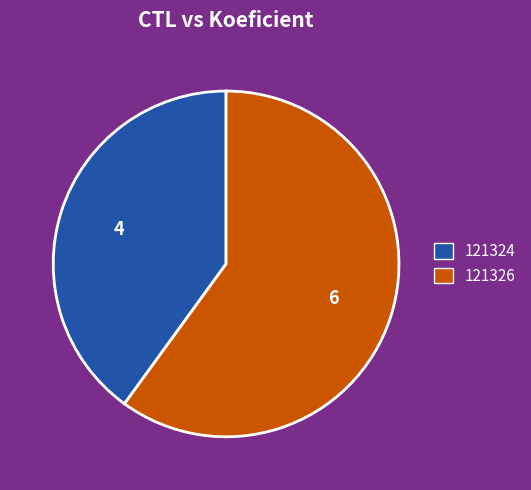

Rank the categories by value from lowest to highest.

121324, 121326